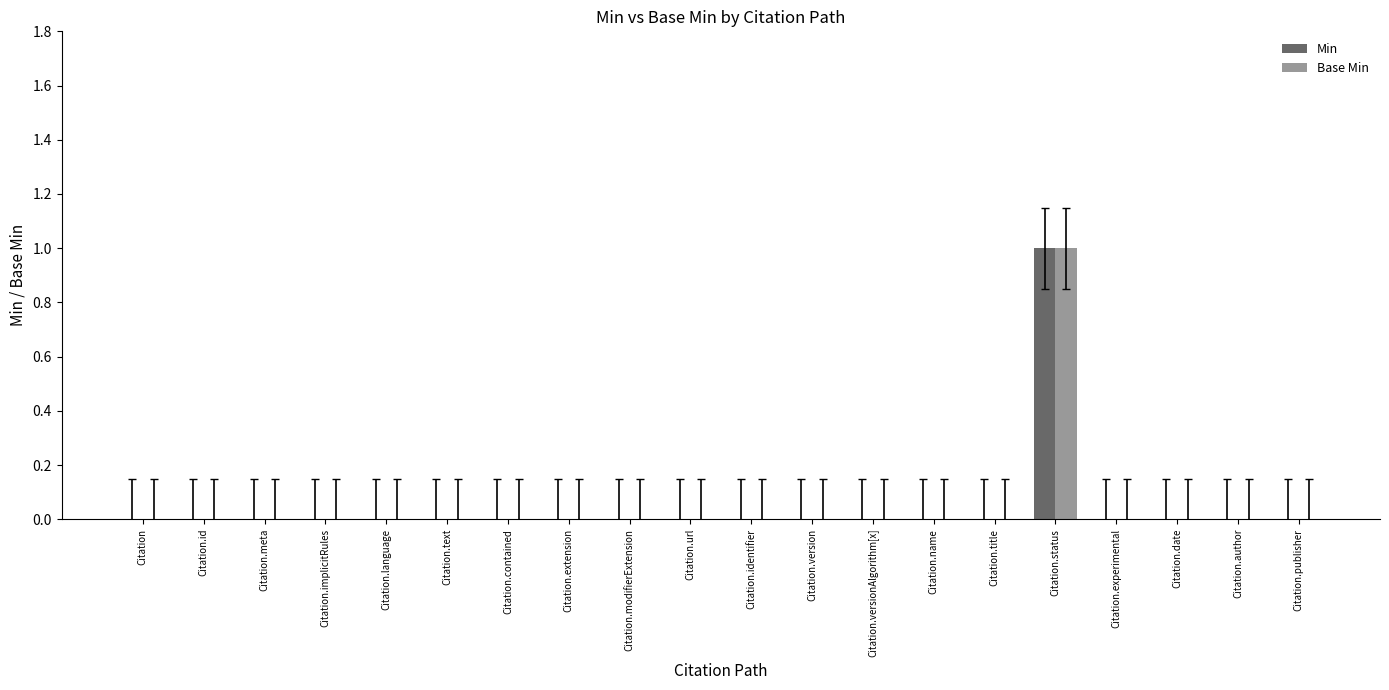

The value of Min at Citation.name is 0. True or false?

True